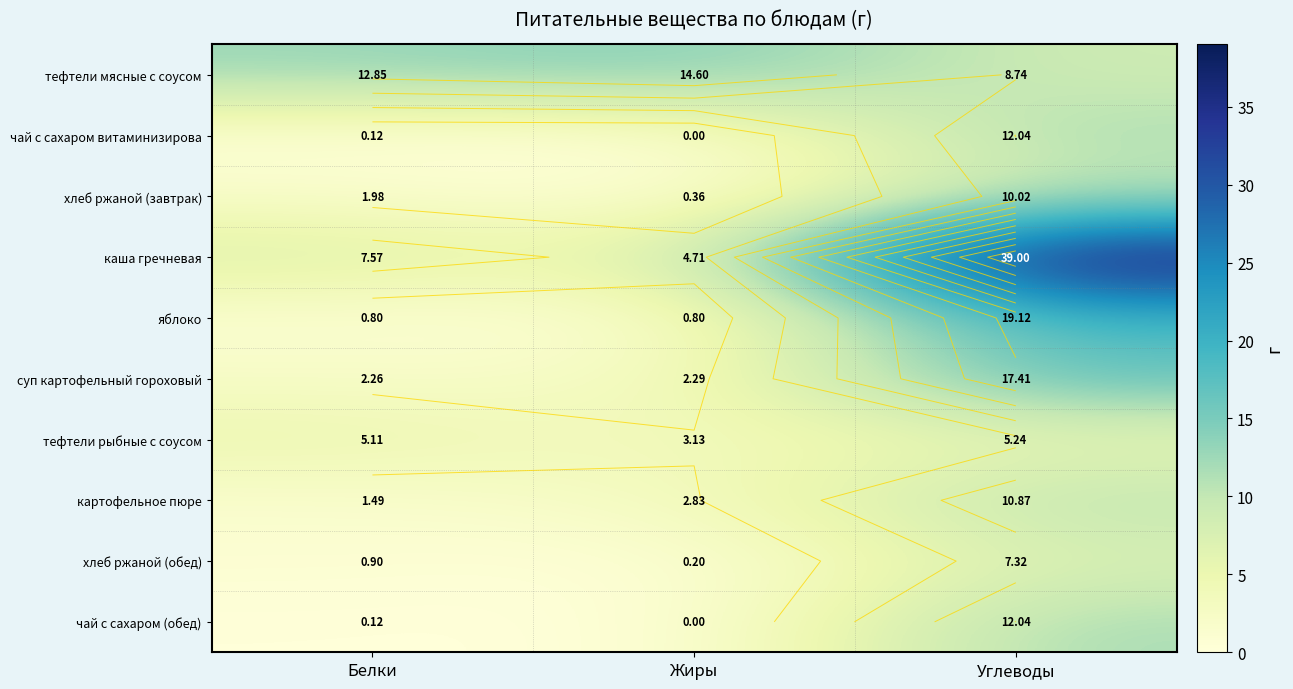

Count the number of data series in this chart.

10